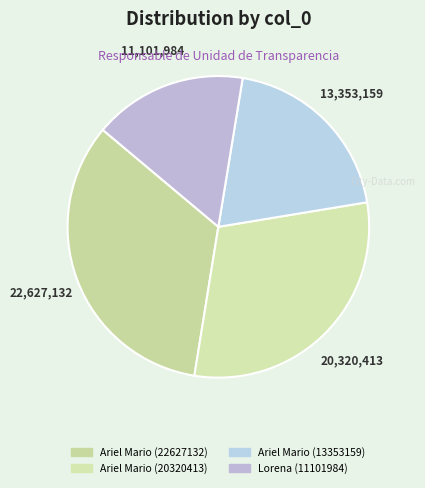

To the nearest percent, what is the average slice percentage?

25%